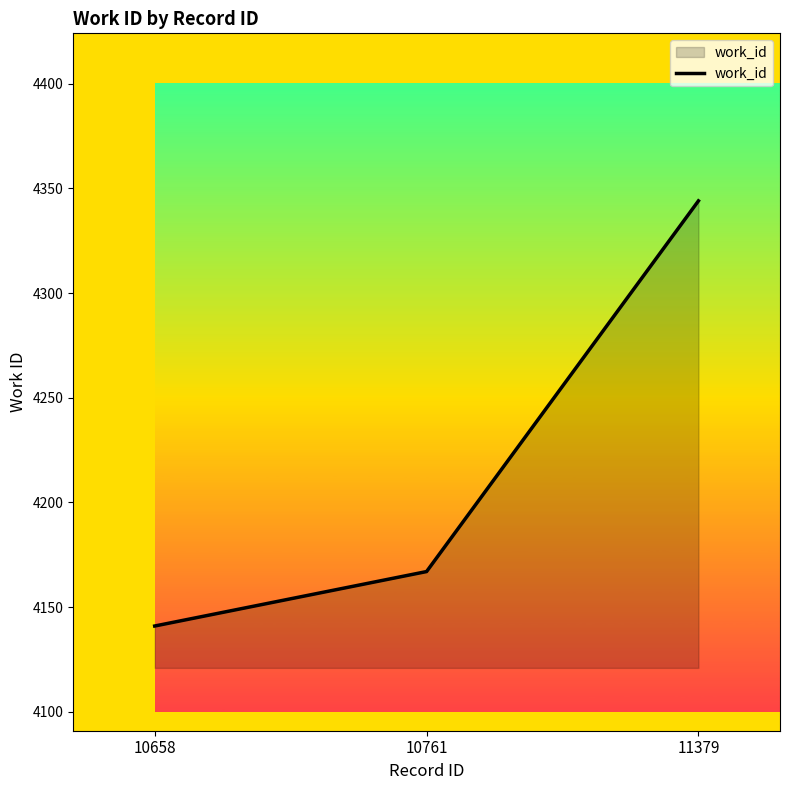

The chart shows a value of 4167 at 10761. True or false?

True